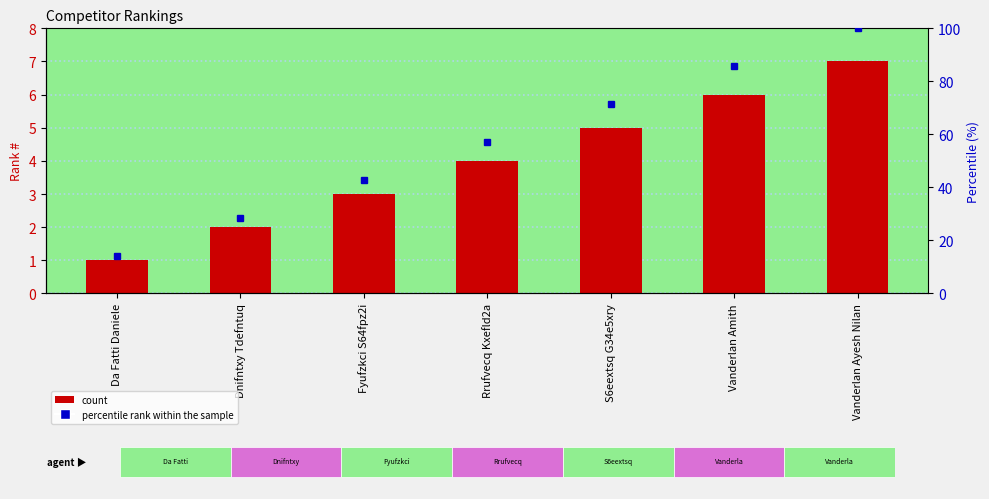

Count the values in the range 2 to 6.

5